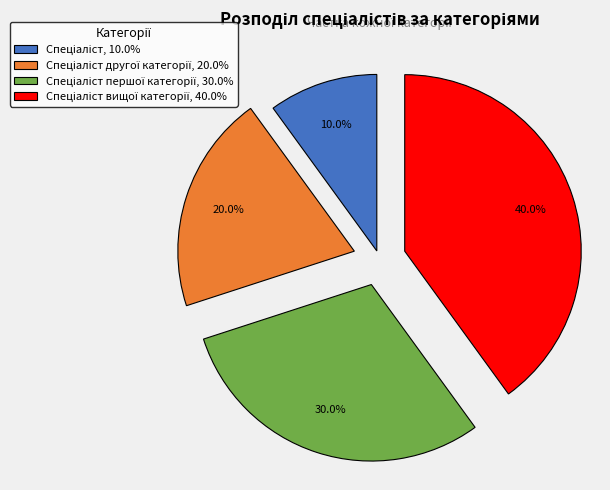

Does any single category account for the majority?

No